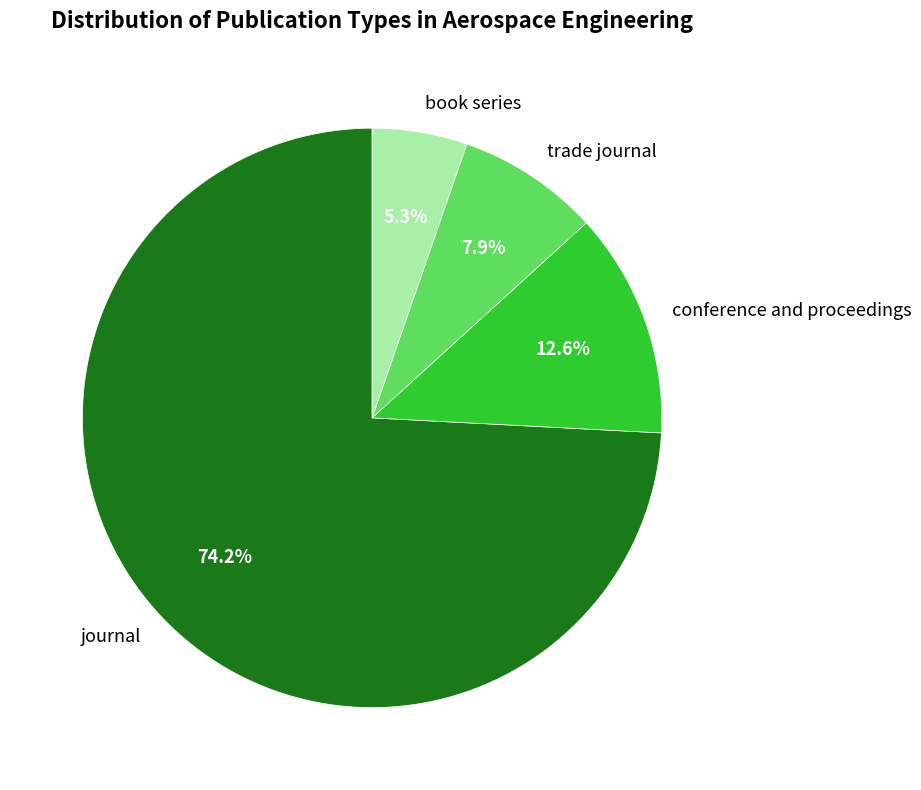

To the nearest percent, what portion does conference and proceedings represent?

13%